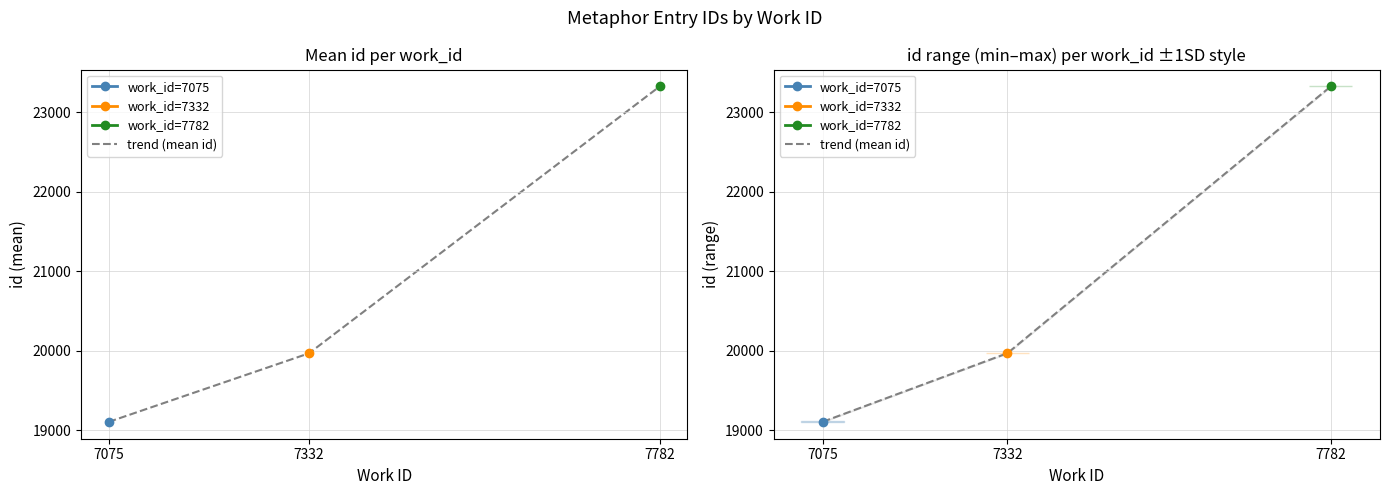

Where is the data nearest to the value 21217?

7332